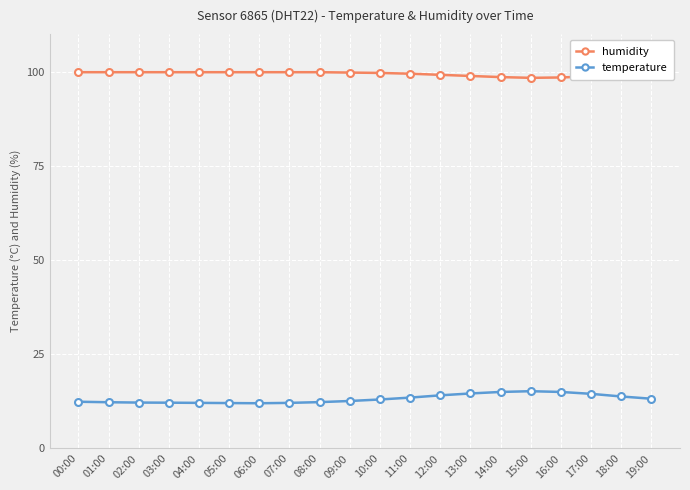

Rank the series by their average value, from lowest to highest.

temperature, humidity